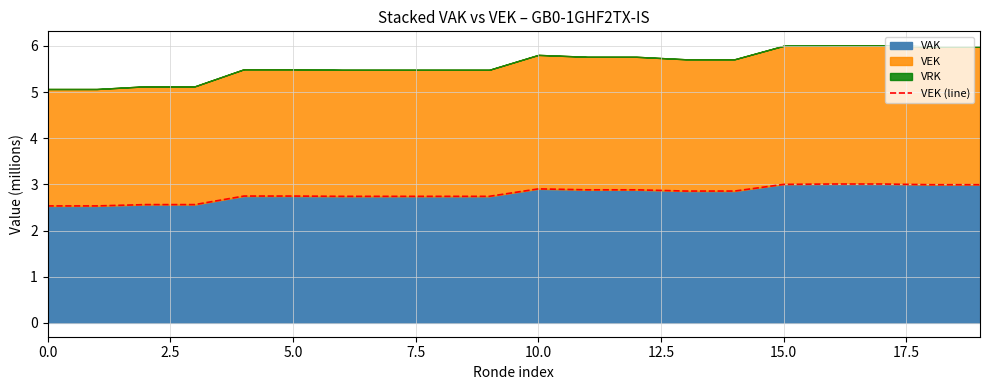

What is the label of the 19th point from the left?

18